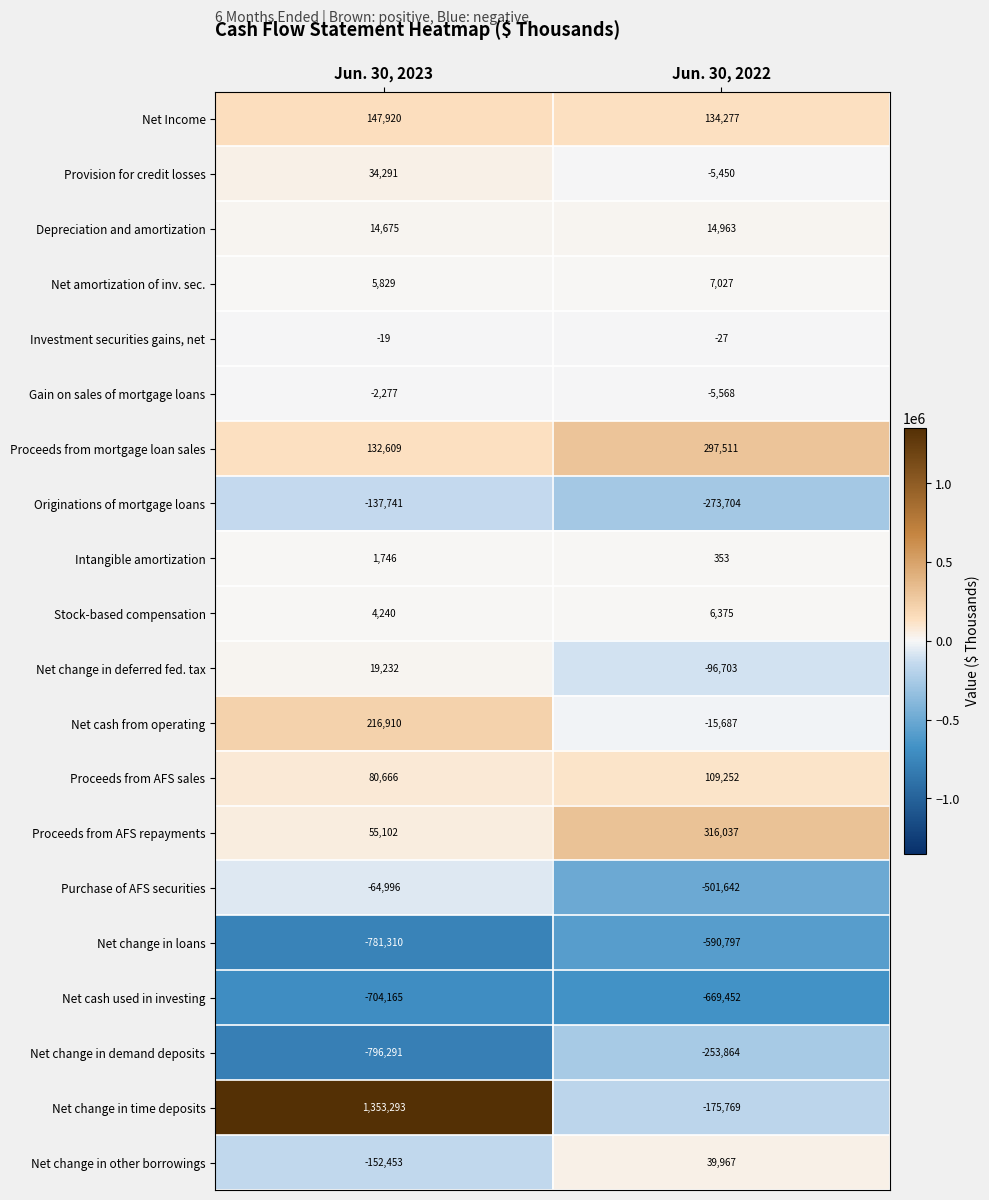

What is the smallest value displayed?

-796291